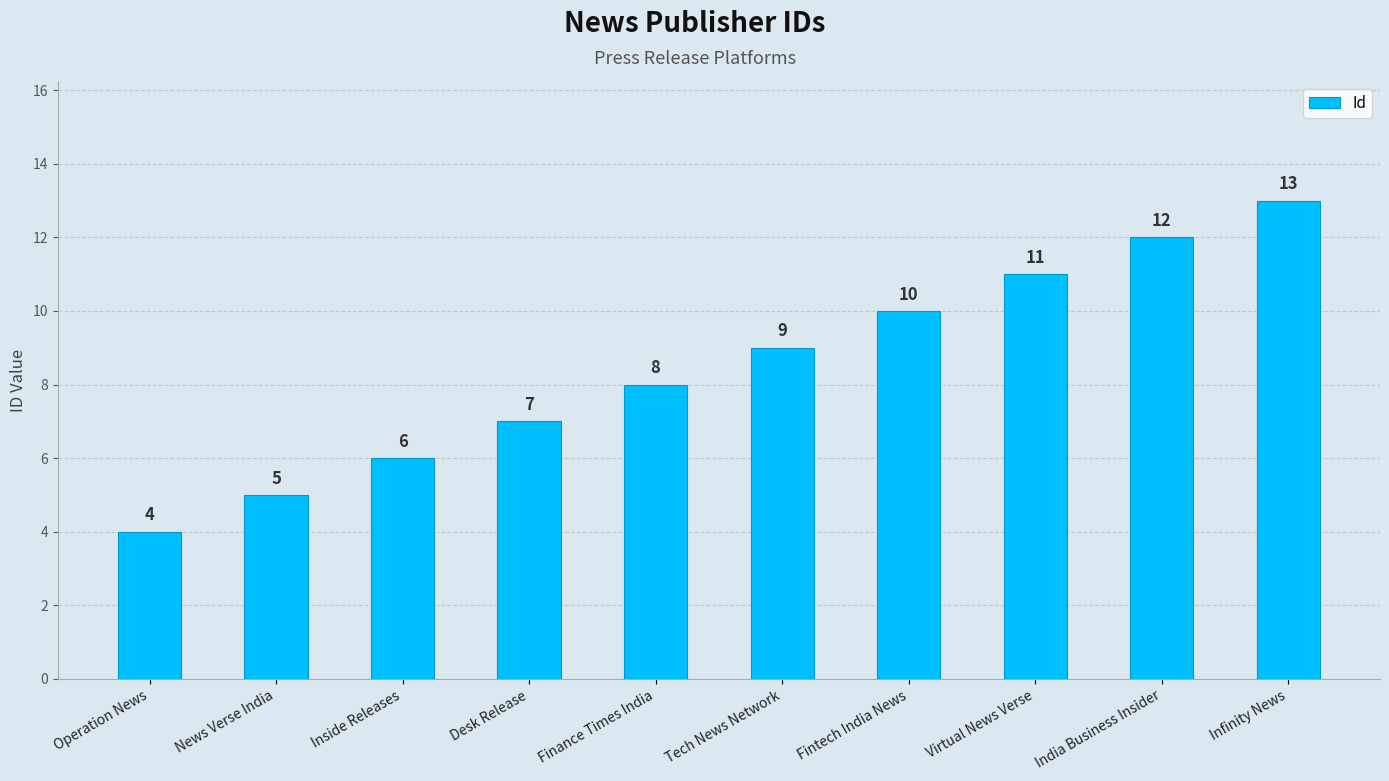

What is the sum of the values at News Verse India and Desk Release?

12